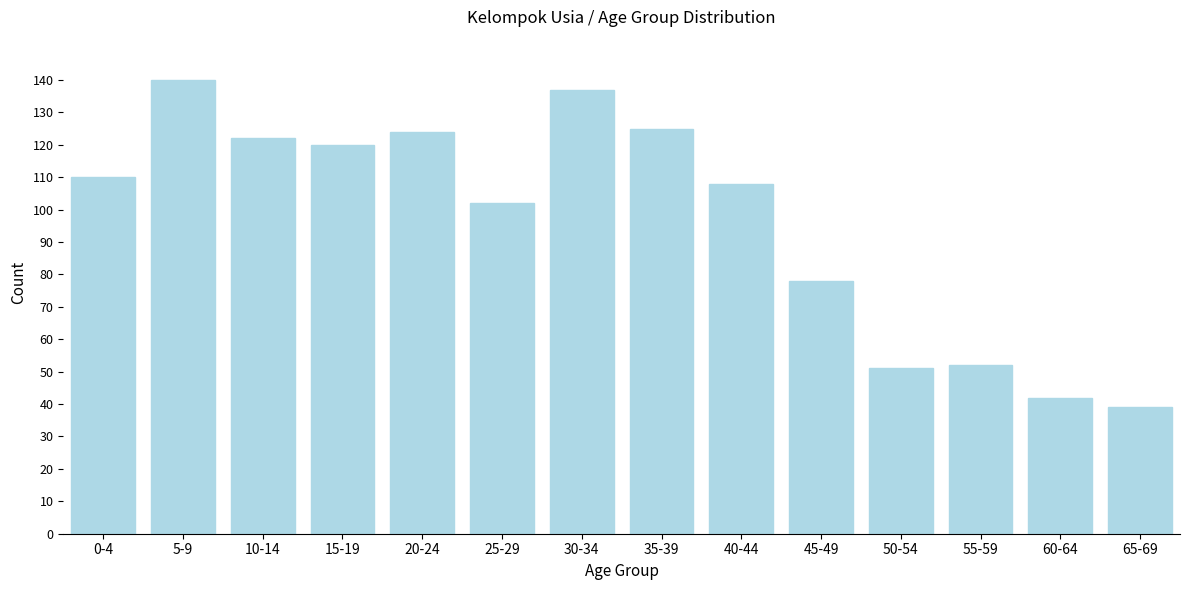

Reading left to right, list all the values displayed in this chart.

110	140	122	120	124	102	137	125	108	78	51	52	42	39